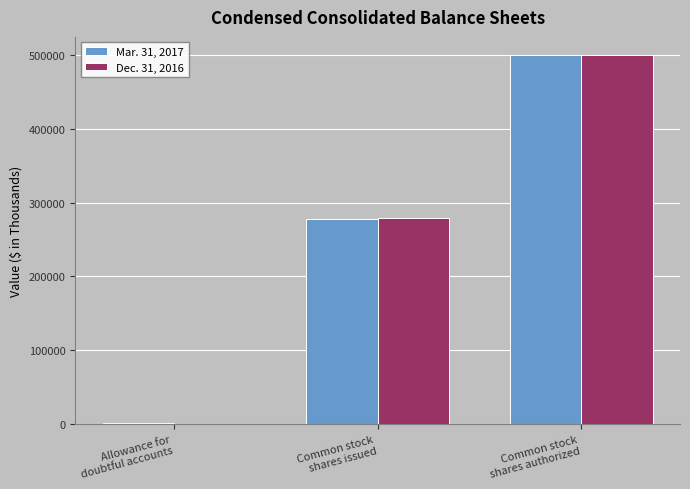

What is the spread (max minus min) of values at Common stock
shares issued?

1238.7